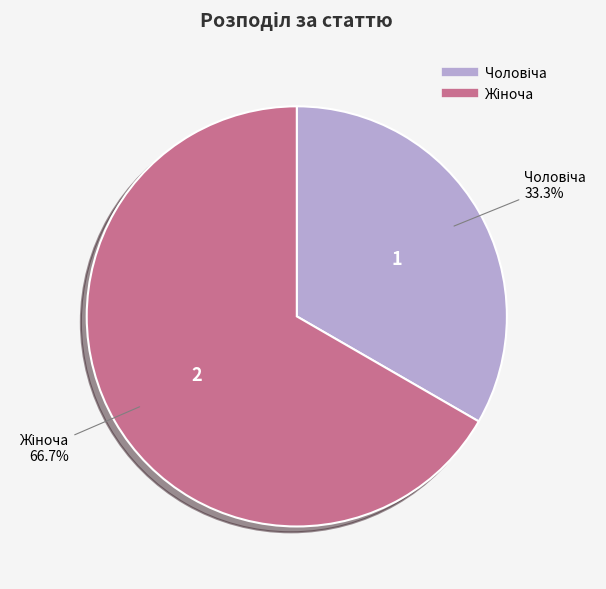

How many slices are in this pie chart?

2